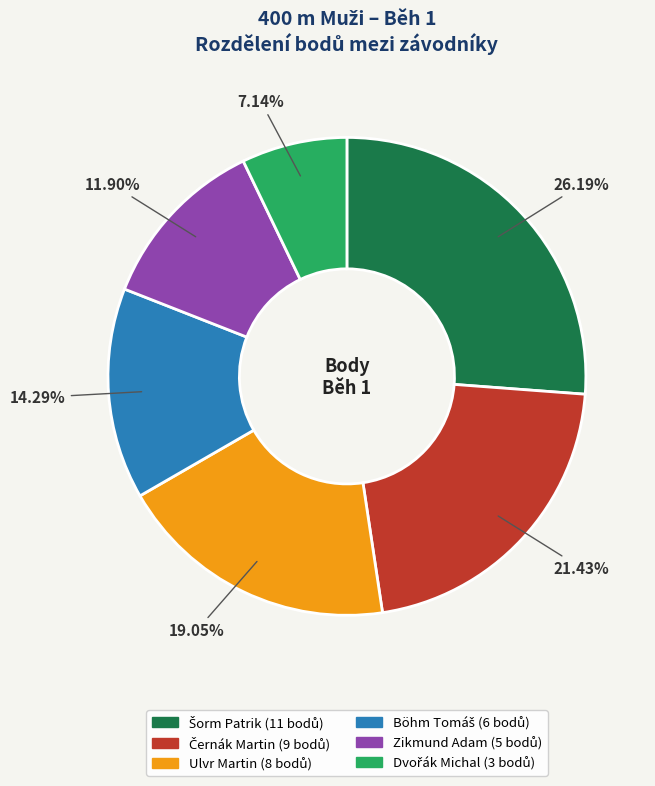

The Ulvr Martin slice represents 28% of the pie. True or false?

False